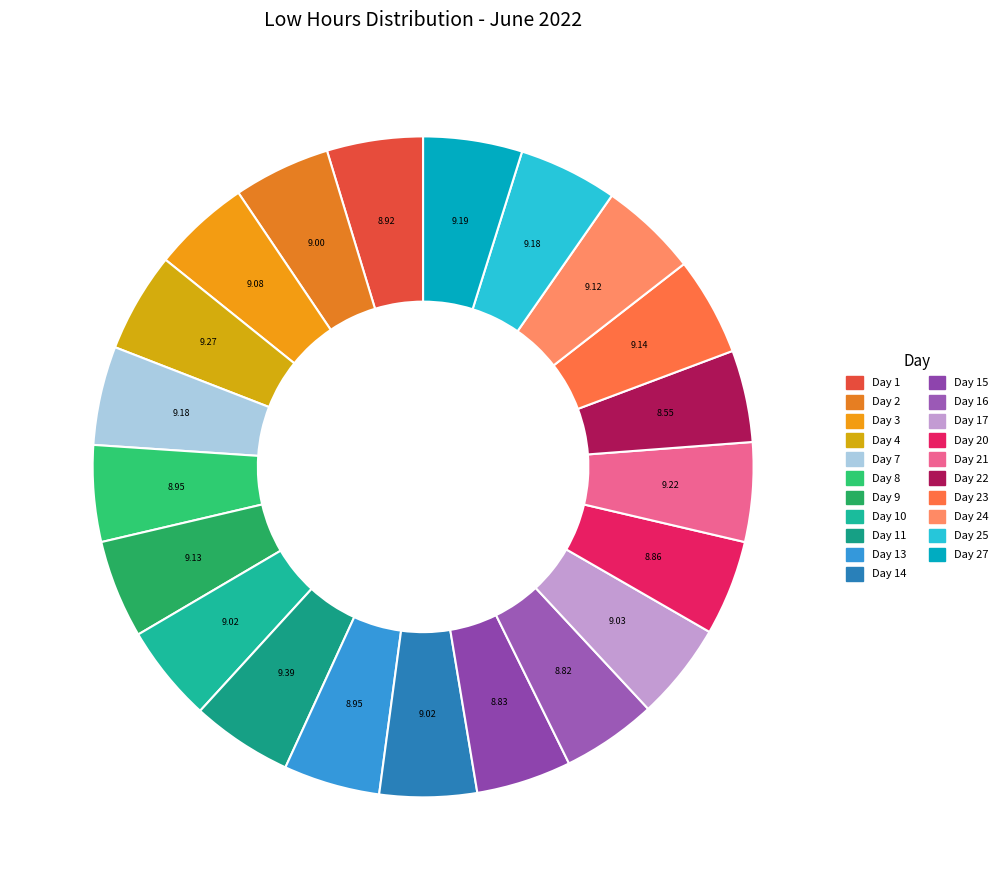

Count the number of slices in the pie.

21